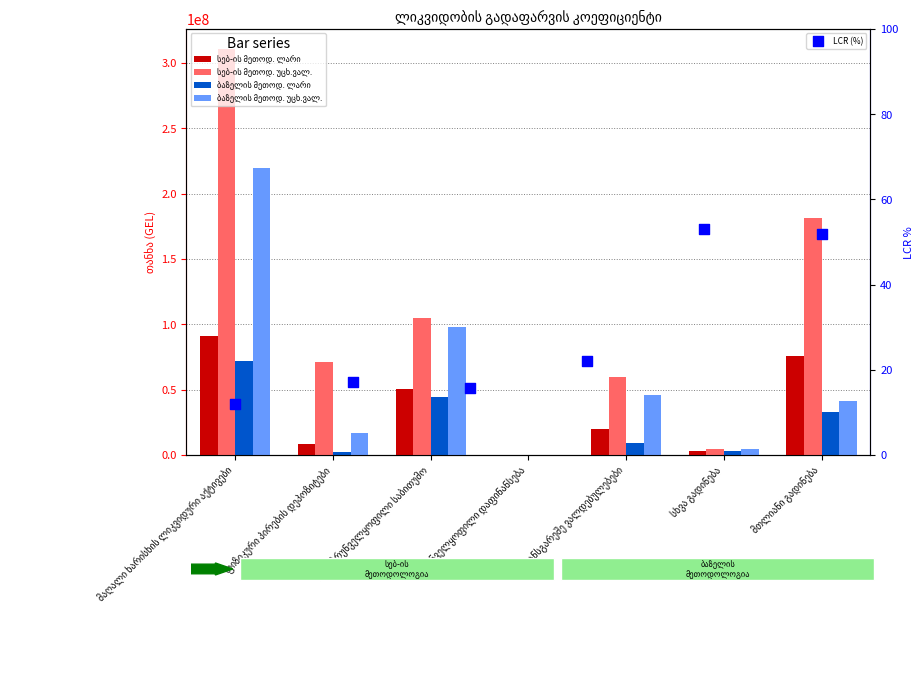

Which series reaches the minimum Y coordinate?

სებ-ის მეთოდ. ლარი